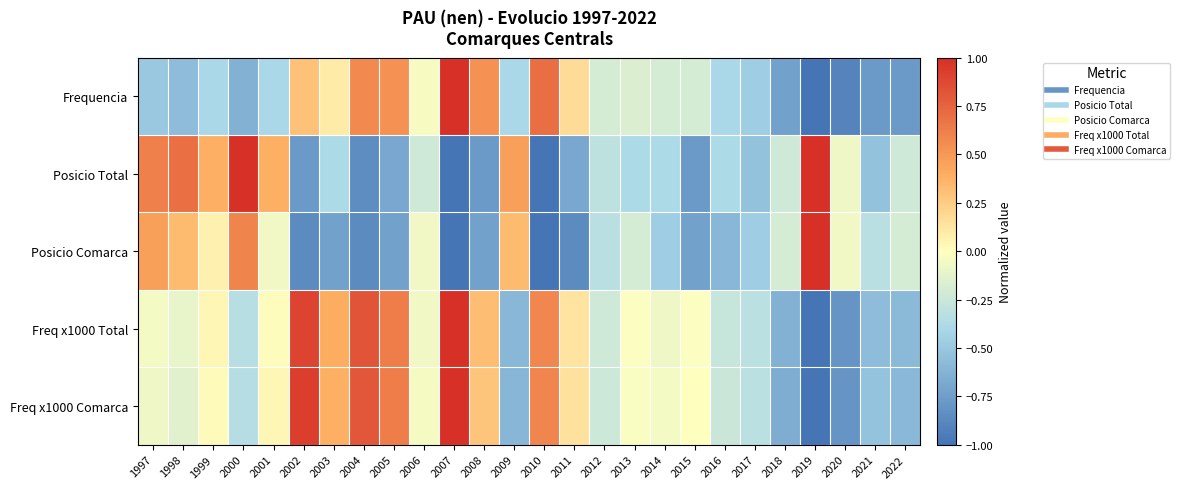

At 2010, list the series in order from smallest to largest.

Posicio Total, Posicio Comarca, Freq x1000 Total, Freq x1000 Comarca, Frequencia